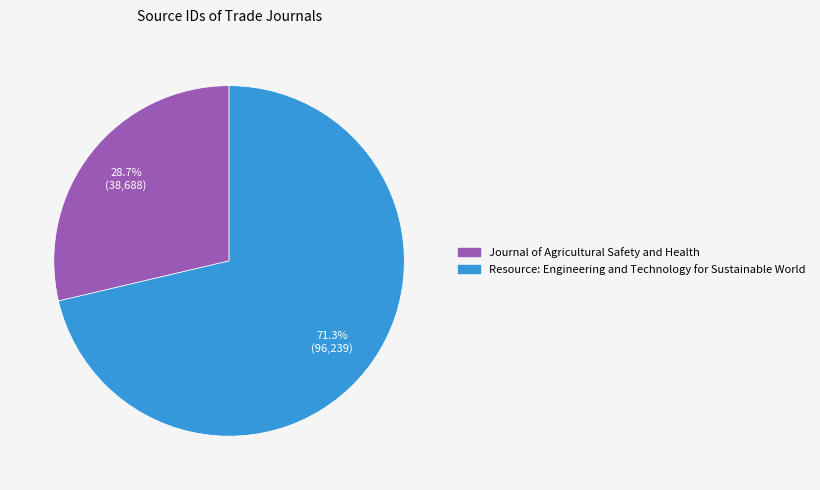

Is there a majority slice in this chart?

Yes